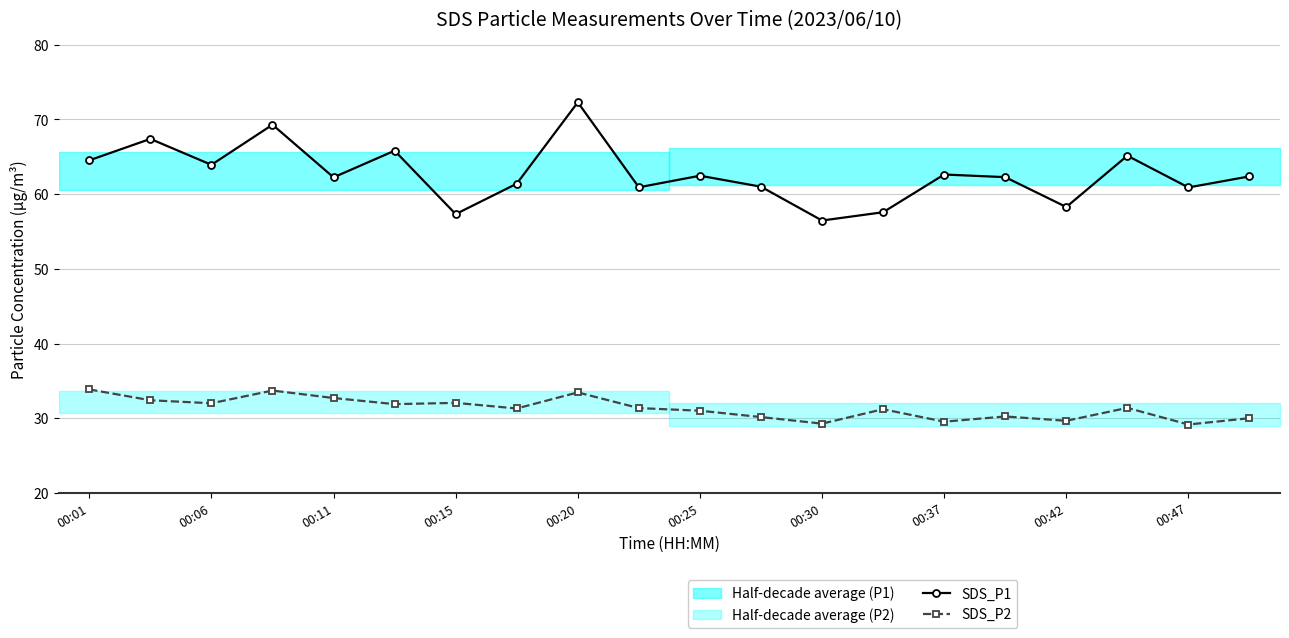

True or false: SDS_P1 and SDS_P2 intersect in this chart.

False